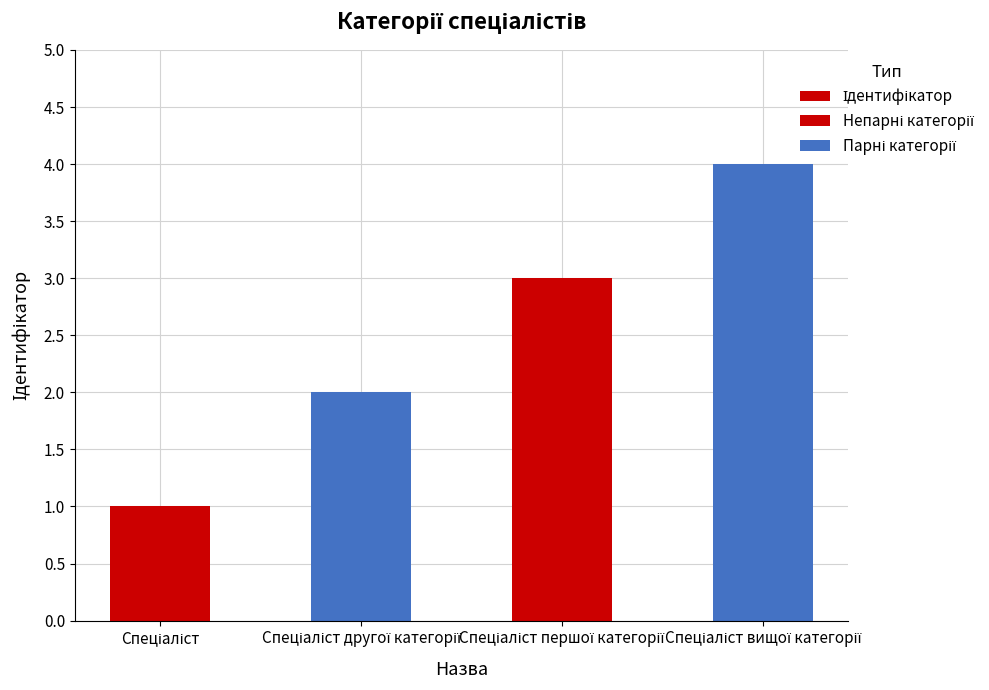

Which label corresponds to the largest value in the chart?

Спеціаліст вищої категорії